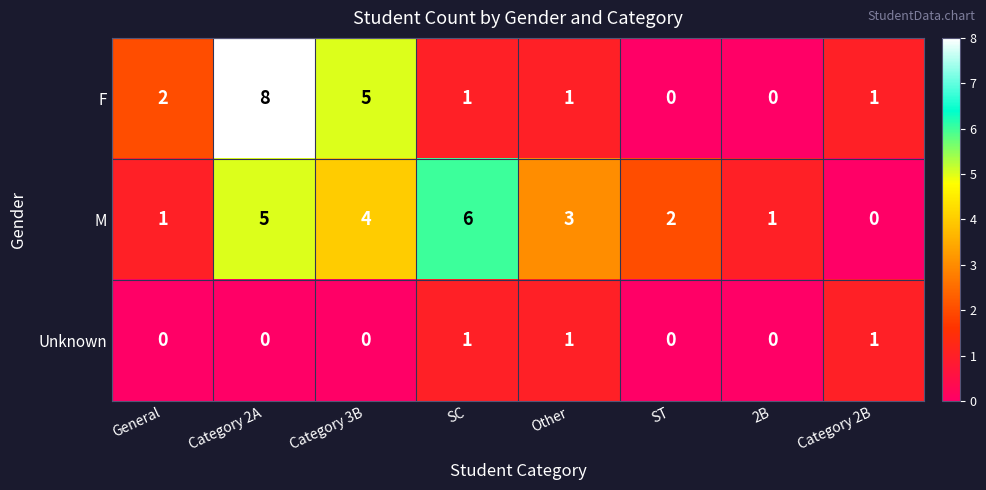

Reading left to right, extract all data points from this chart.

F: General=2	Category 2A=8	Category 3B=5	SC=1	Other=1	ST=0	2B=0	Category 2B=1
M: General=1	Category 2A=5	Category 3B=4	SC=6	Other=3	ST=2	2B=1	Category 2B=0
Unknown: General=0	Category 2A=0	Category 3B=0	SC=1	Other=1	ST=0	2B=0	Category 2B=1